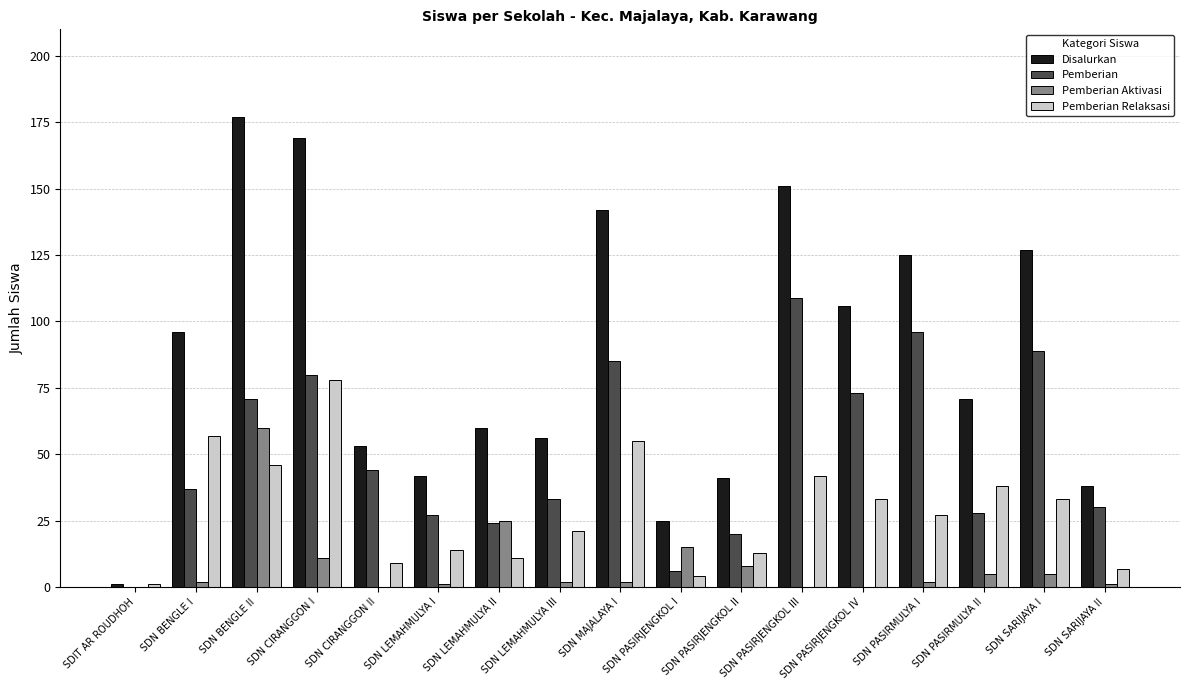

What is the sum of all Pemberian Aktivasi values?

139